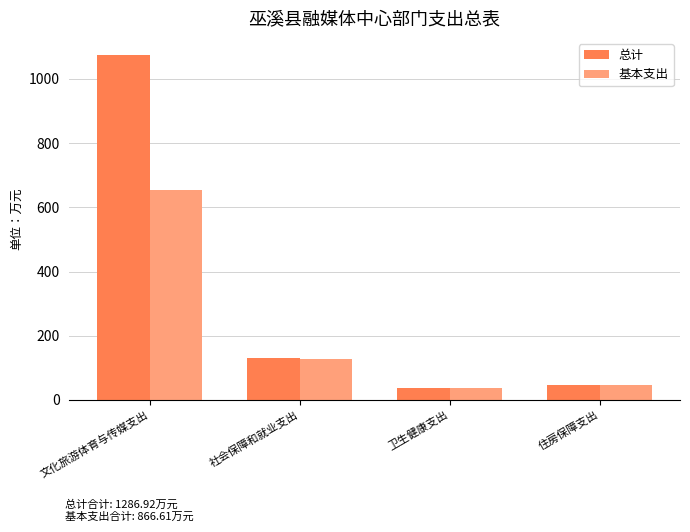

How many bars are there in each group?

2